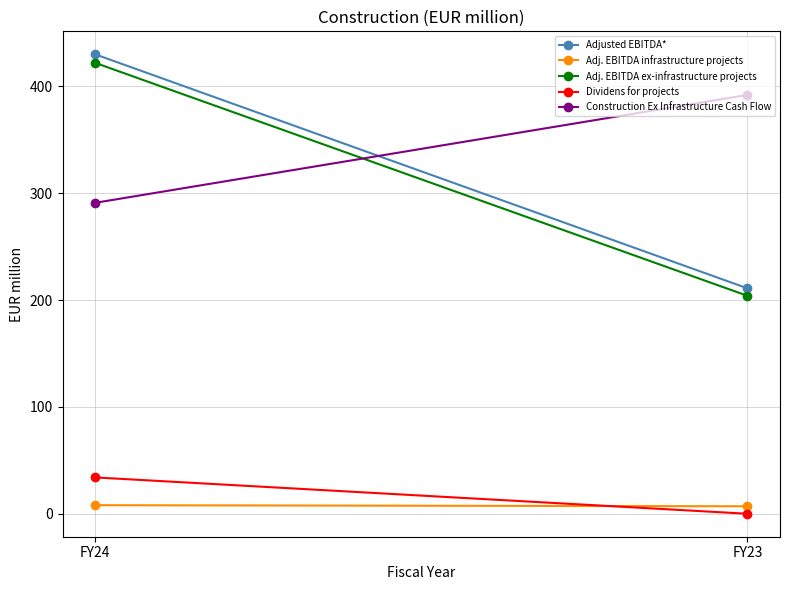

What is the greatest value displayed?

430